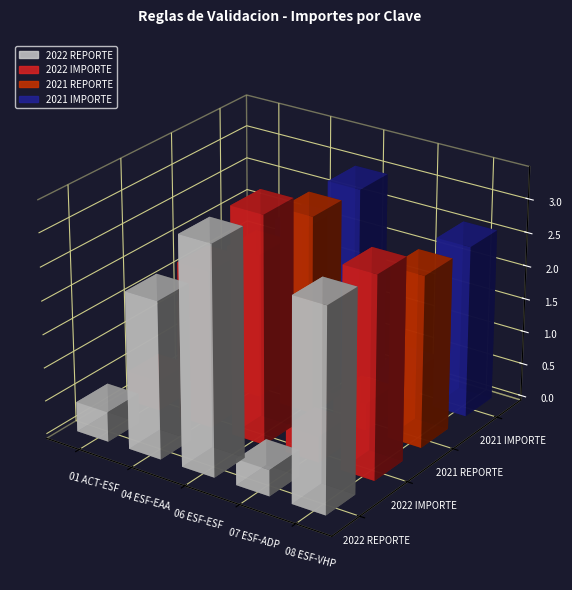

What is the difference between the highest and lowest values at 04 ESF-EAA 01?

1815651.3